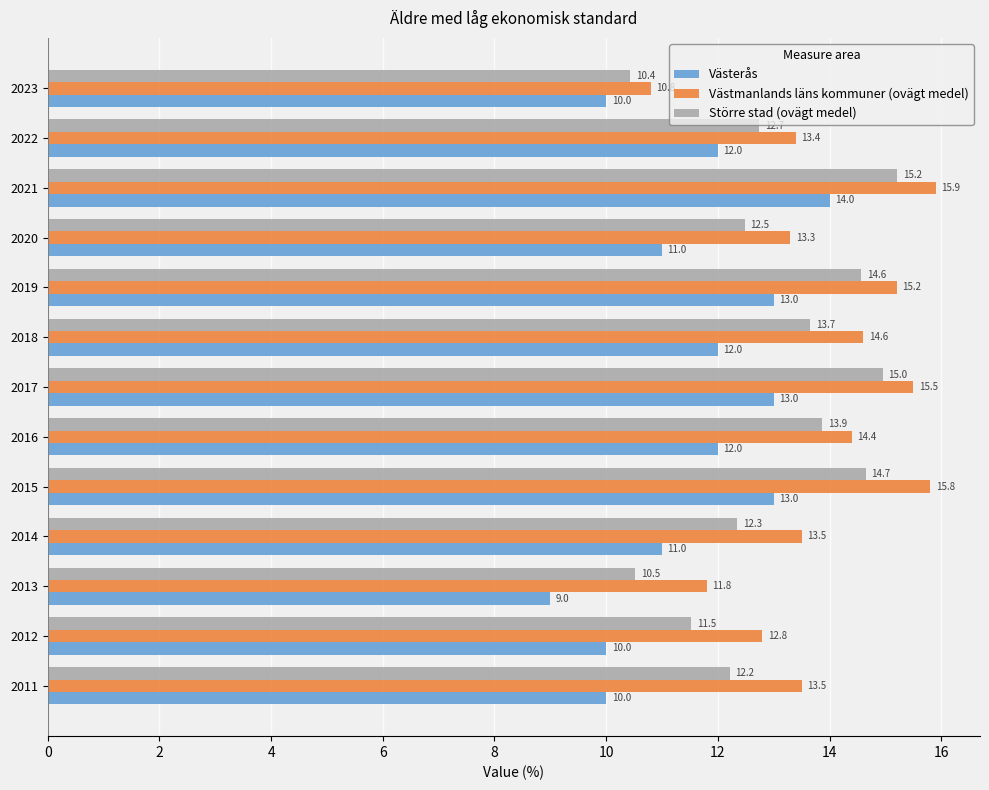

Rank the series by their maximum value, from lowest to highest.

Västerås, Större stad (ovägt medel), Västmanlands läns kommuner (ovägt medel)